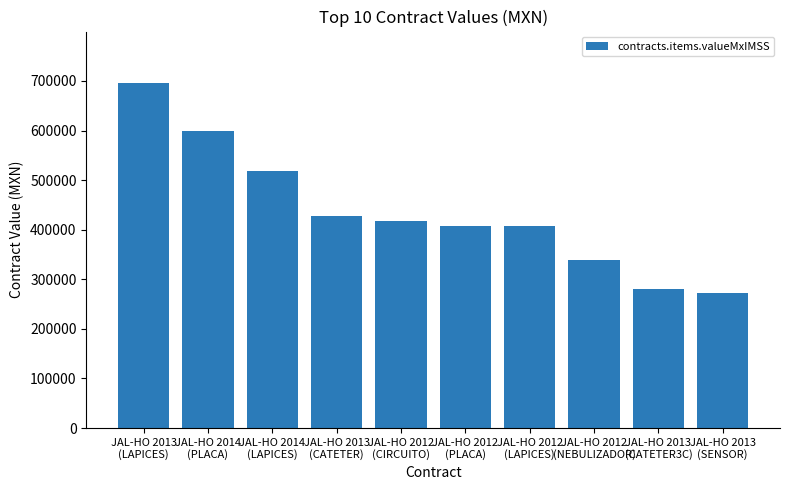

Which has a higher value, JAL-HO 2012
(PLACA) or JAL-HO 2014
(PLACA)?

JAL-HO 2014
(PLACA)